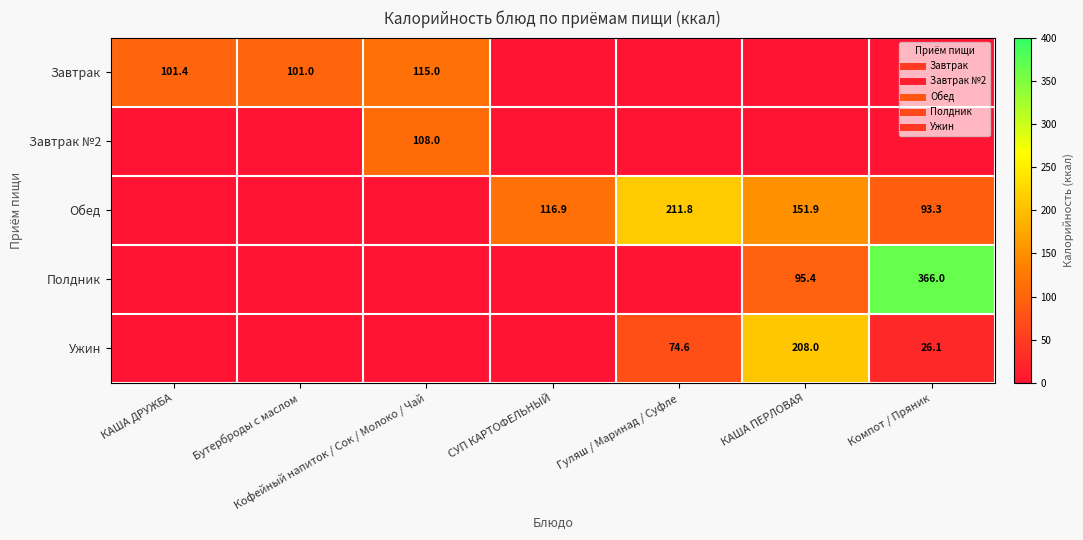

What is the difference between the highest and lowest values at КАША ДРУЖБА?

101.4